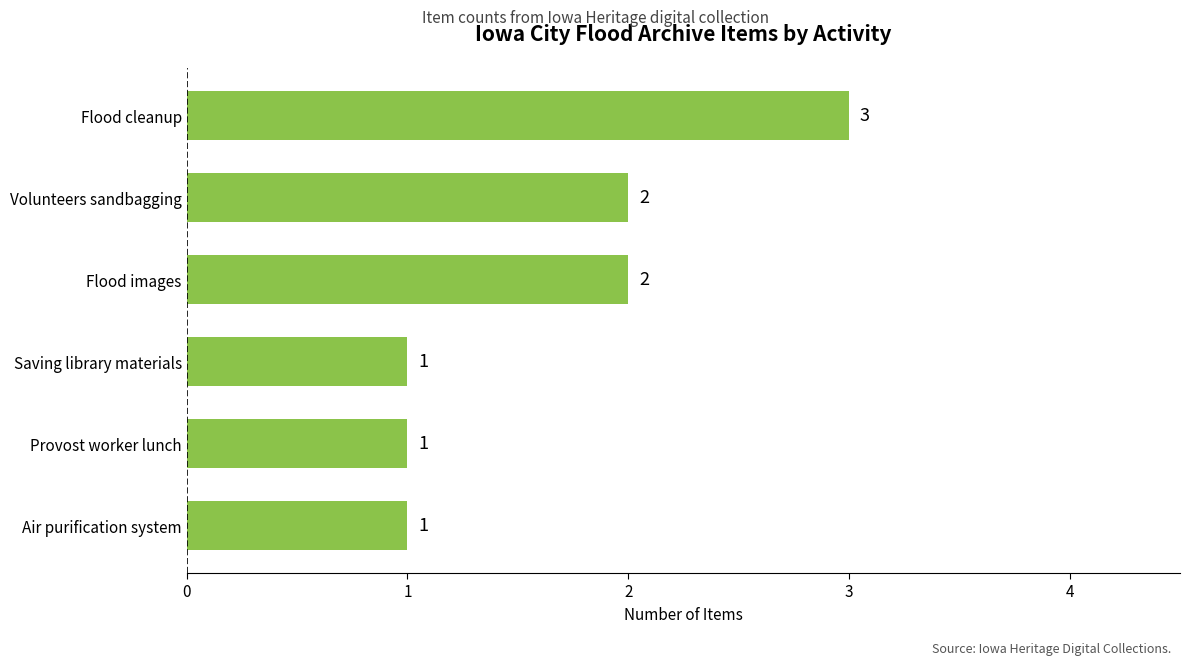

True or false: the data shows 2 at Saving library materials.

False